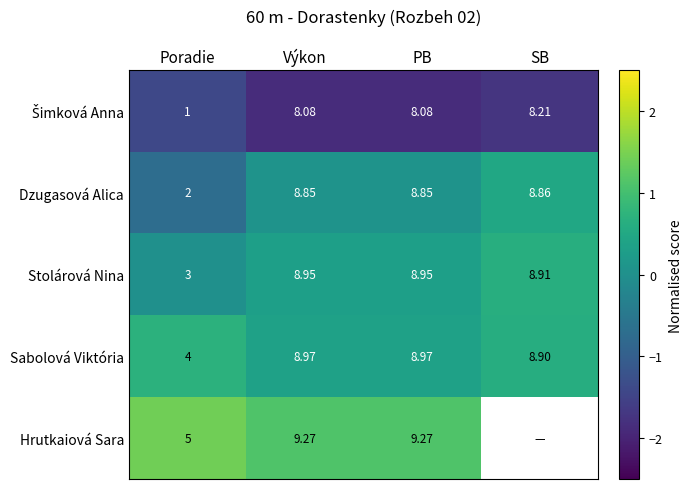

At which label is Sabolová Viktória closest to 6?

Poradie